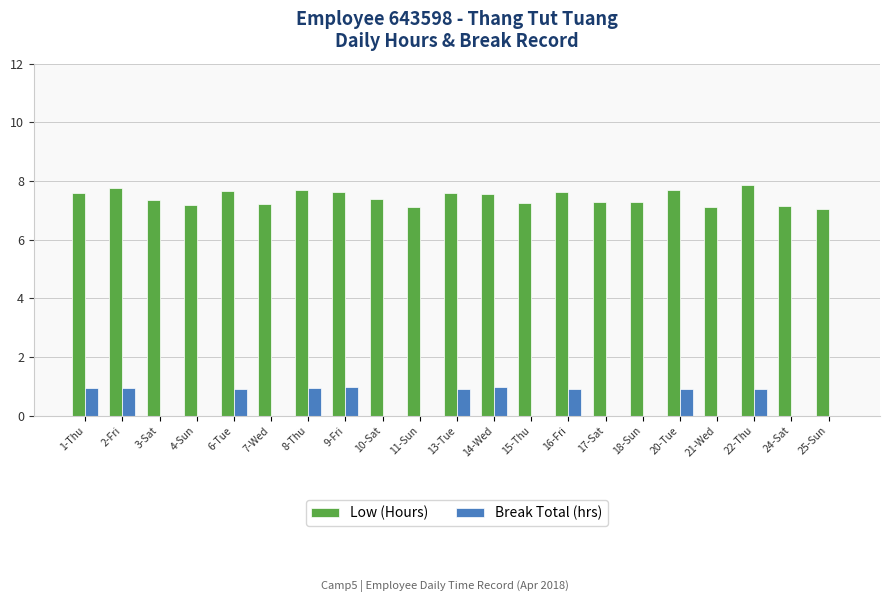

What is the sum of all Low (Hours) values?

156.1